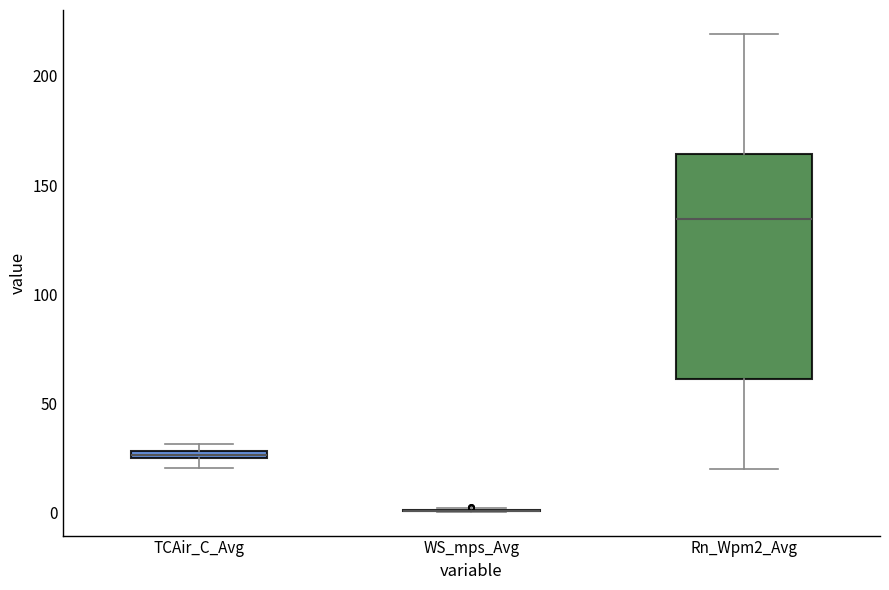

Which box is the tallest, from its lower edge to its upper edge?

Rn_Wpm2_Avg